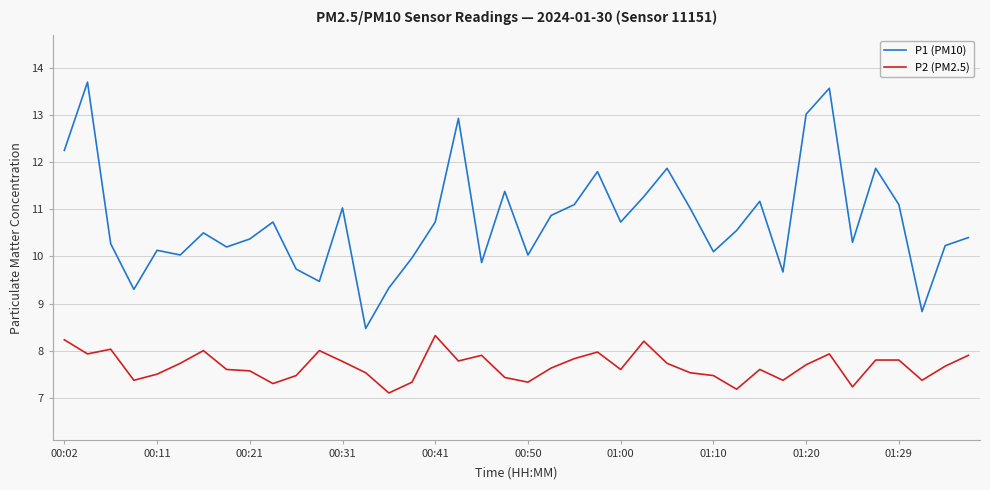

True or false: P2 (PM2.5) and P1 (PM10) cross at least once.

False